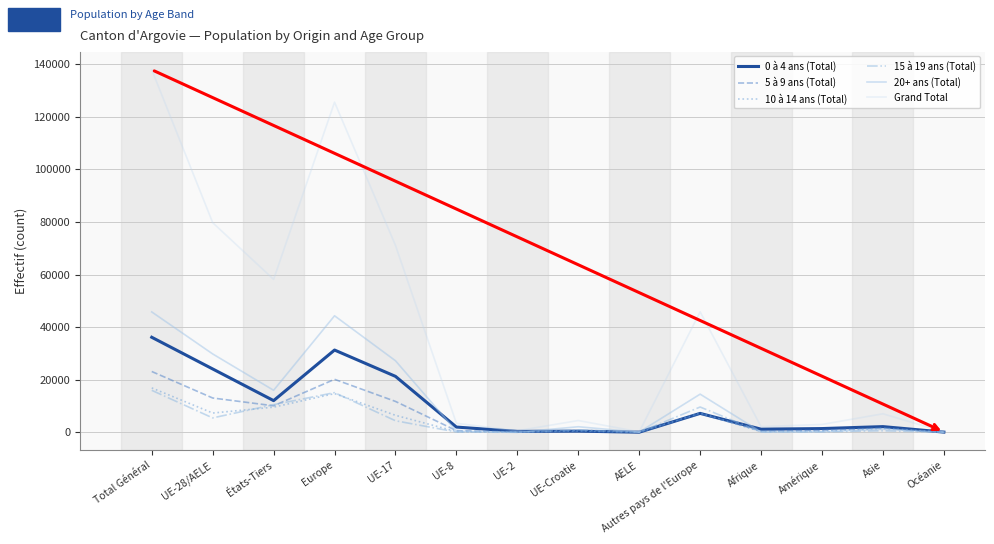

Which category has the highest value across all series?

Total Général